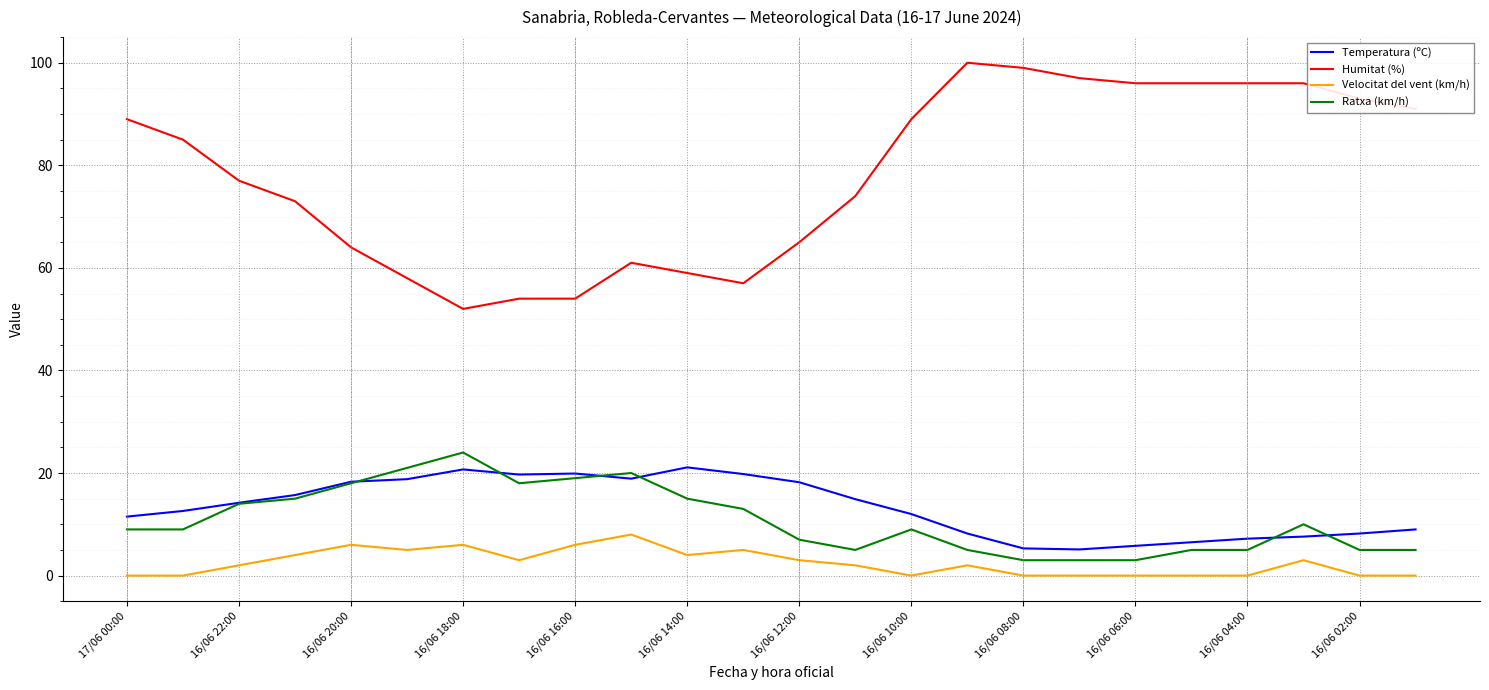

What are all the series names shown in the legend?

Temperatura (ºC), Humitat (%), Velocitat del vent (km/h), Ratxa (km/h)